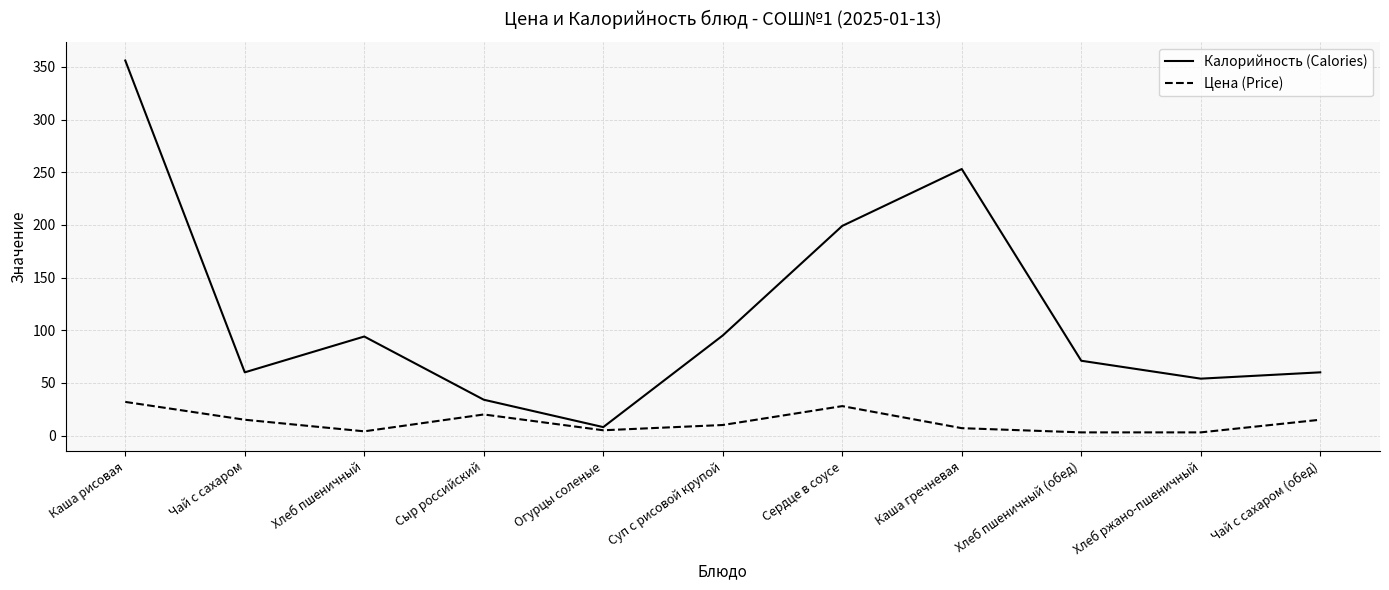

At which label does Калорийность (Calories) reach its peak?

Каша рисовая